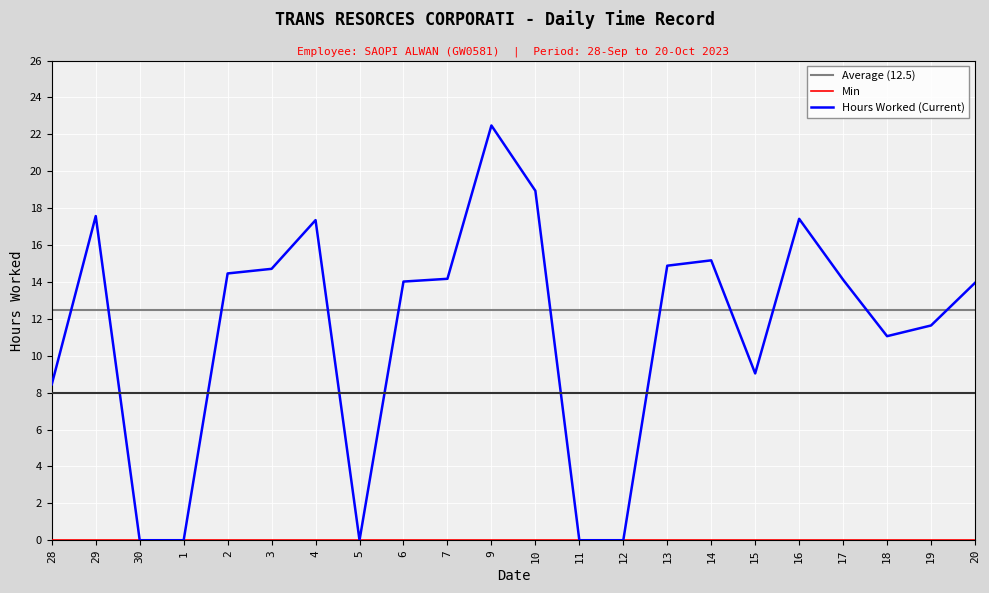

Which series has the widest spread of values?

Hours Worked (Current)